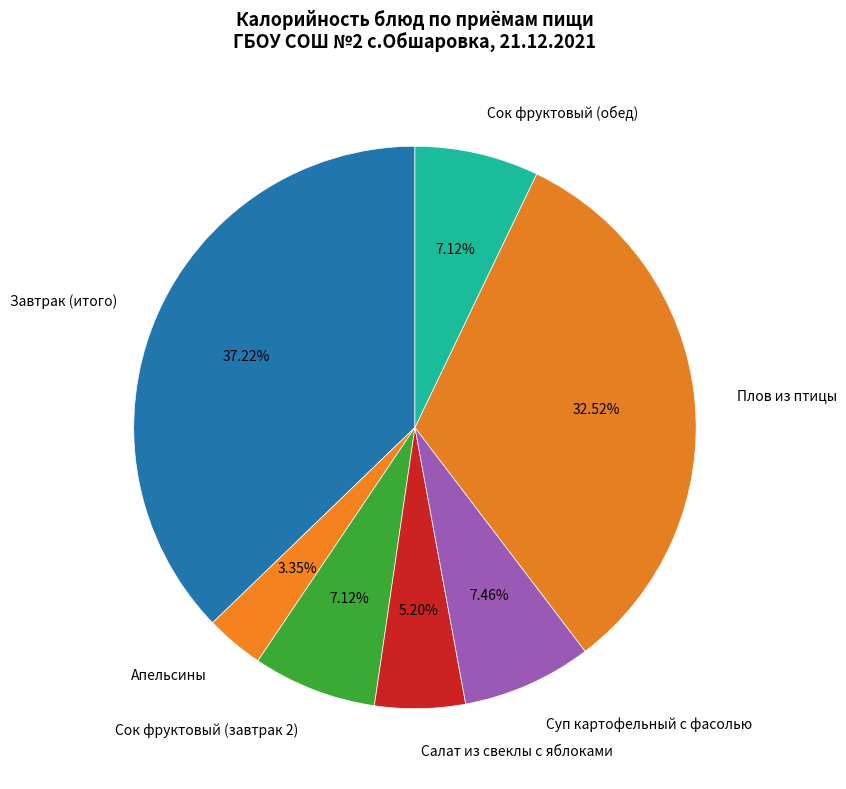

The Салат из свеклы с яблоками slice represents 17% of the pie. True or false?

False